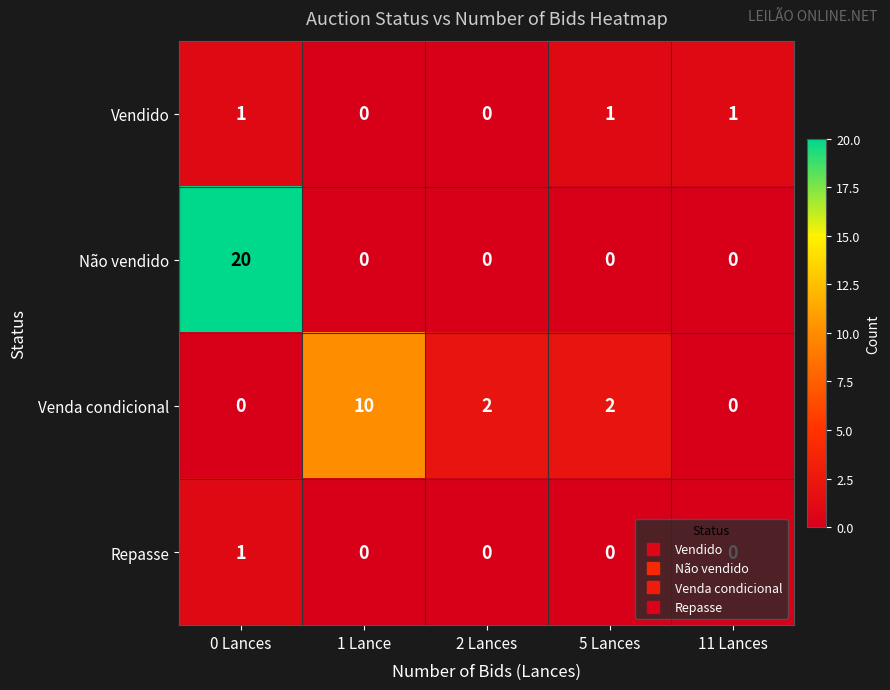

What is the total value across all series at 0 Lances?

22